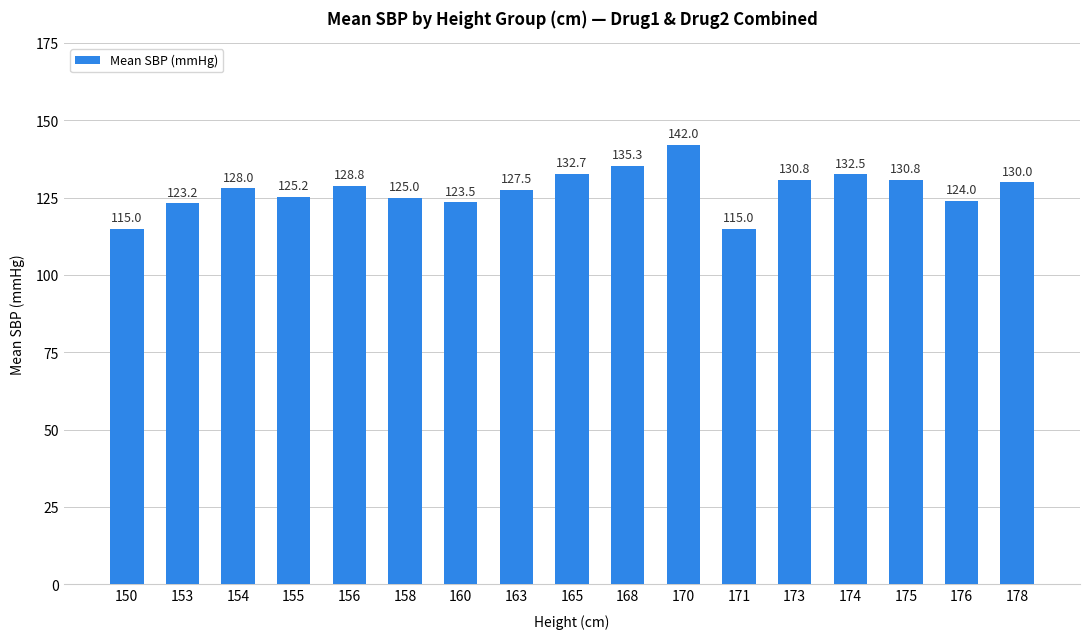

Are the bars horizontal?

No